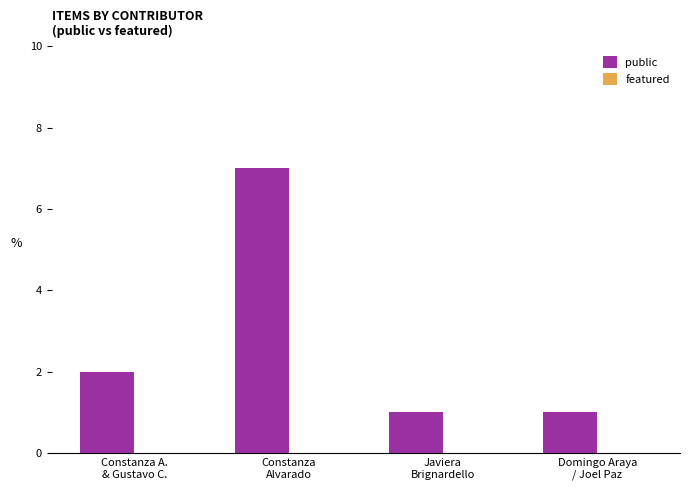

What is the average value?

3